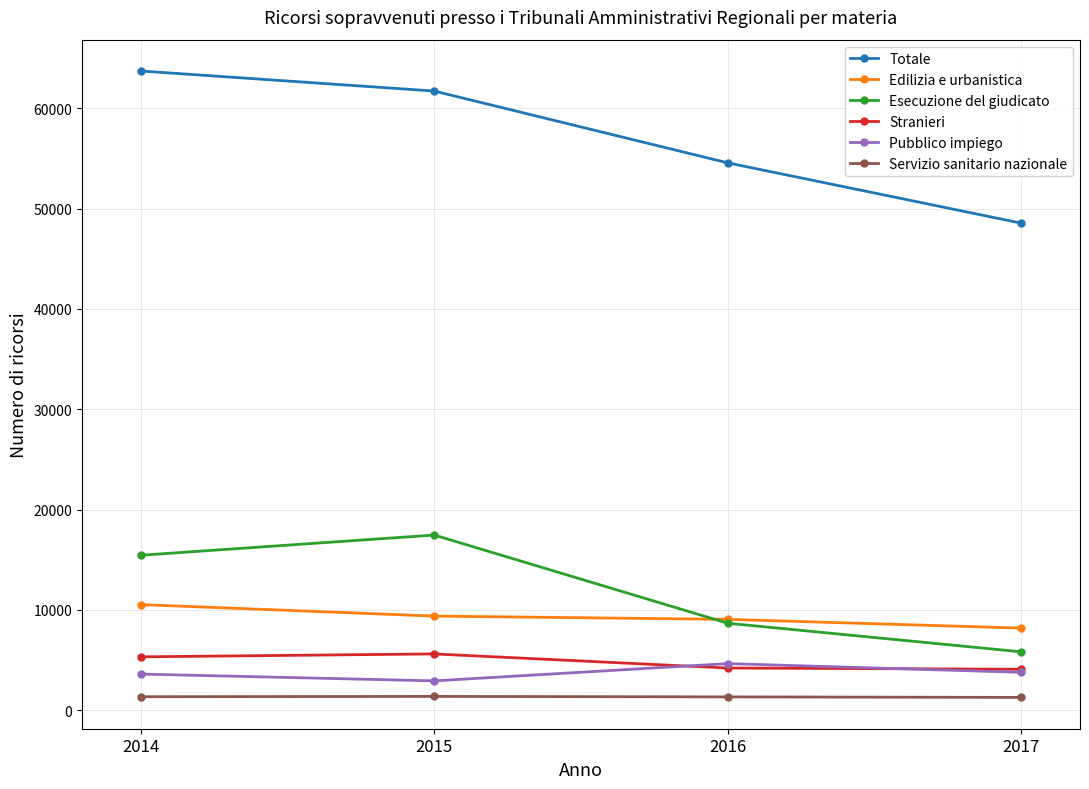

True or false: Stranieri and Servizio sanitario nazionale intersect in this chart.

False